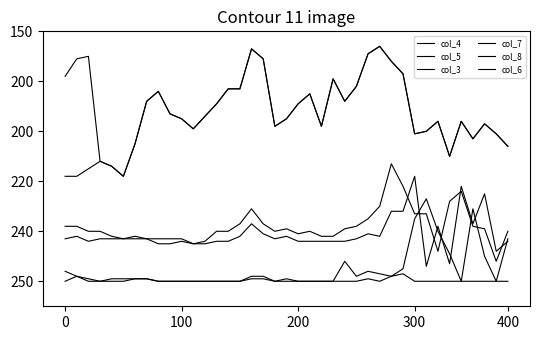

Does the chart have visible grid lines?

No